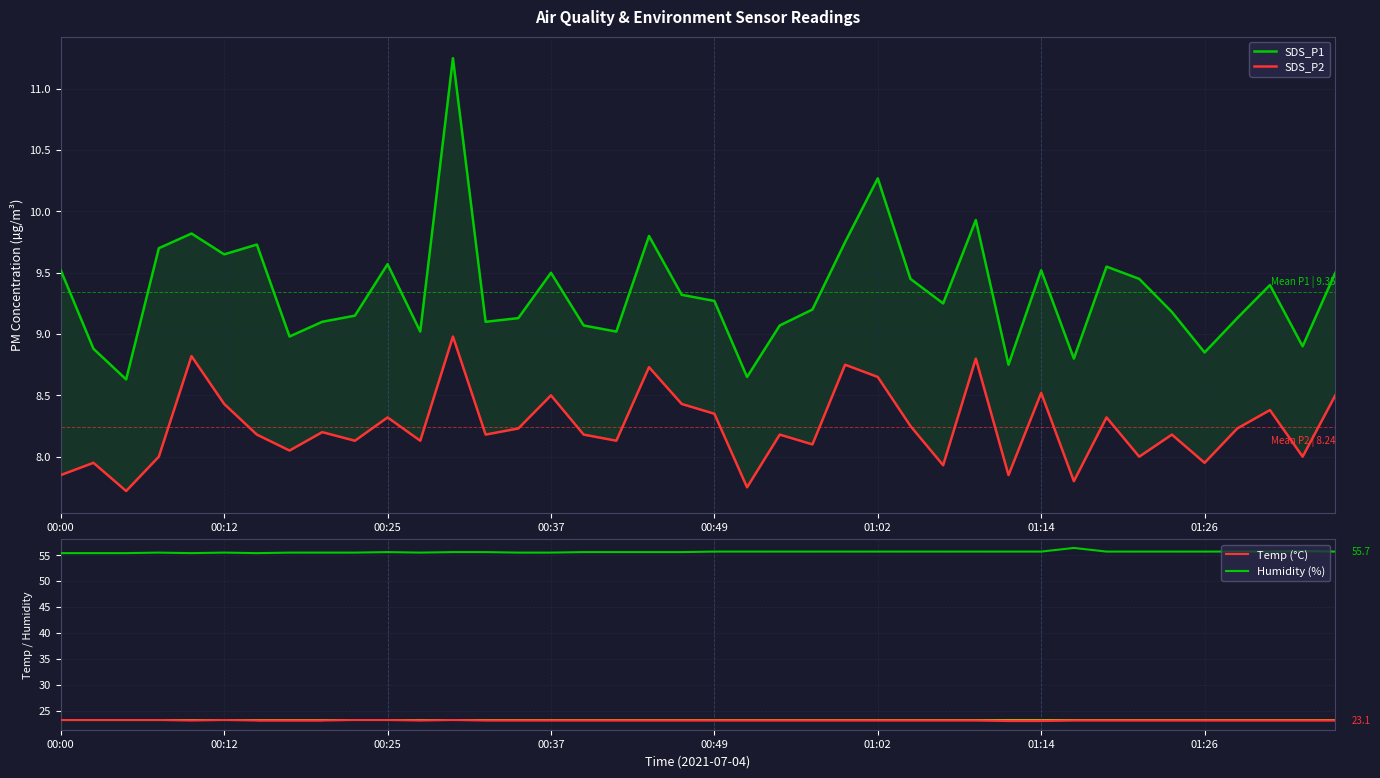

At which category does Temp (°C) reach its first local valley?

00:49